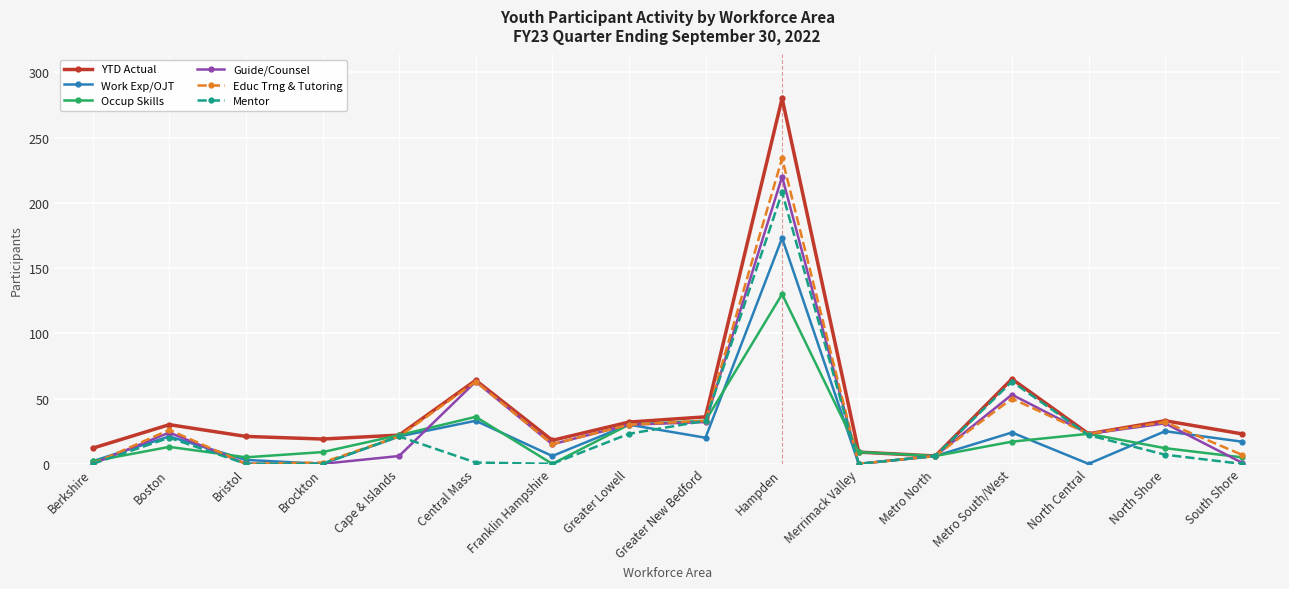

What is the difference between the Occup Skills values at Hampden and Berkshire?

128